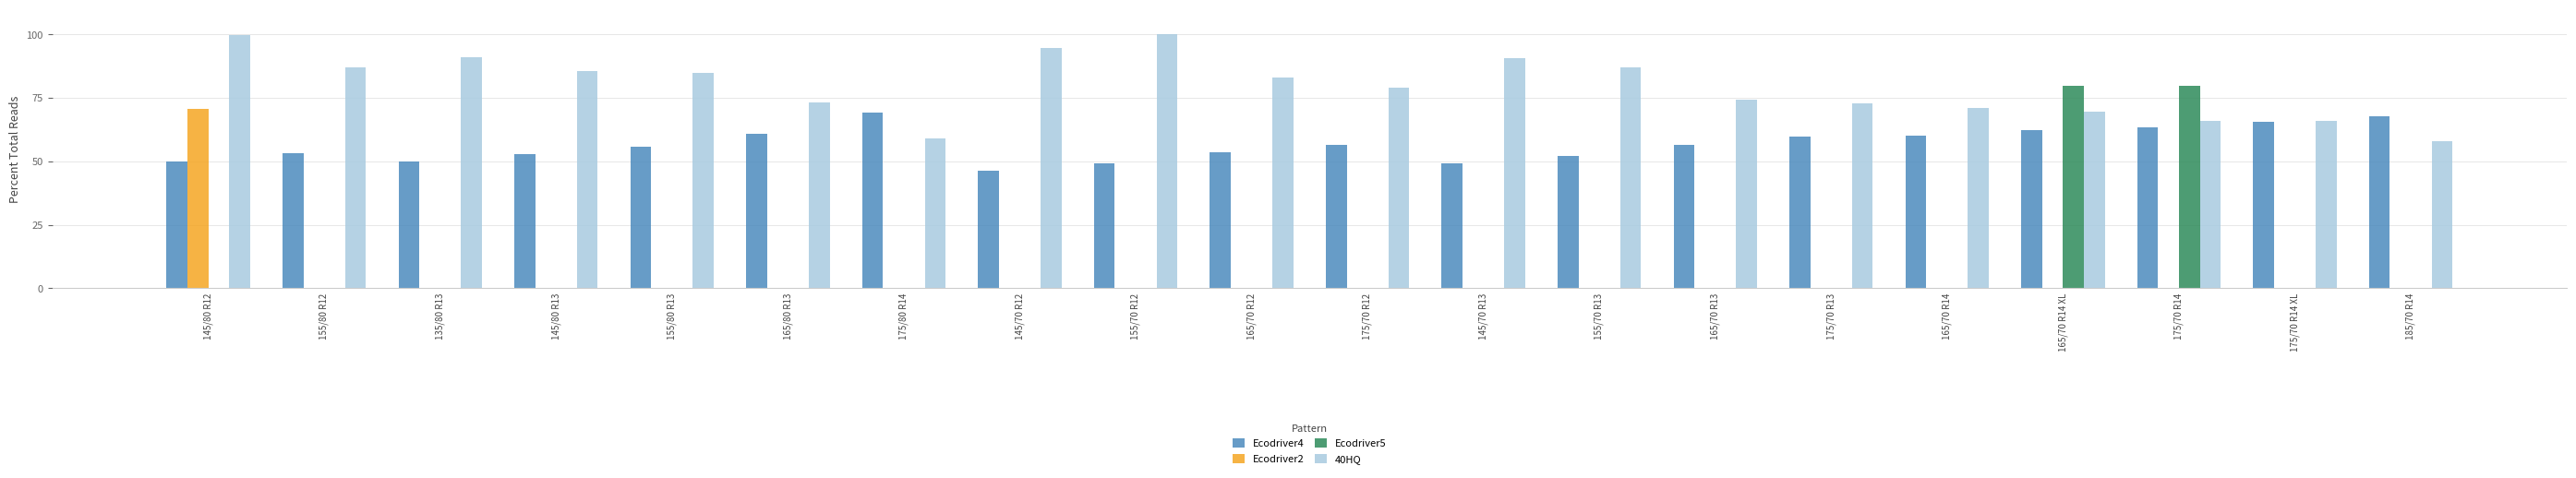

Between 145/80 R12 and 145/70 R13, which series saw the biggest shift?

Ecodriver2